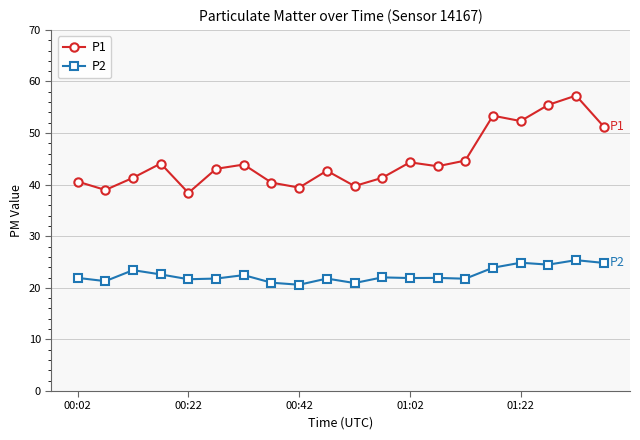

What are all the series names shown in the legend?

P1, P2